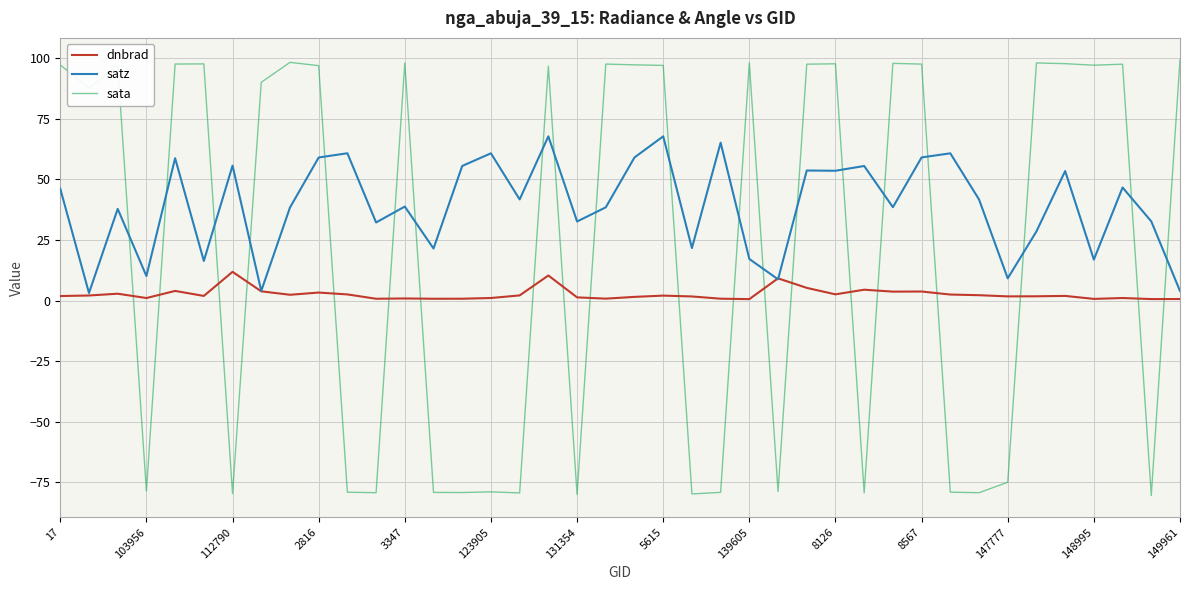

What is the minimum value for sata?

-80.4